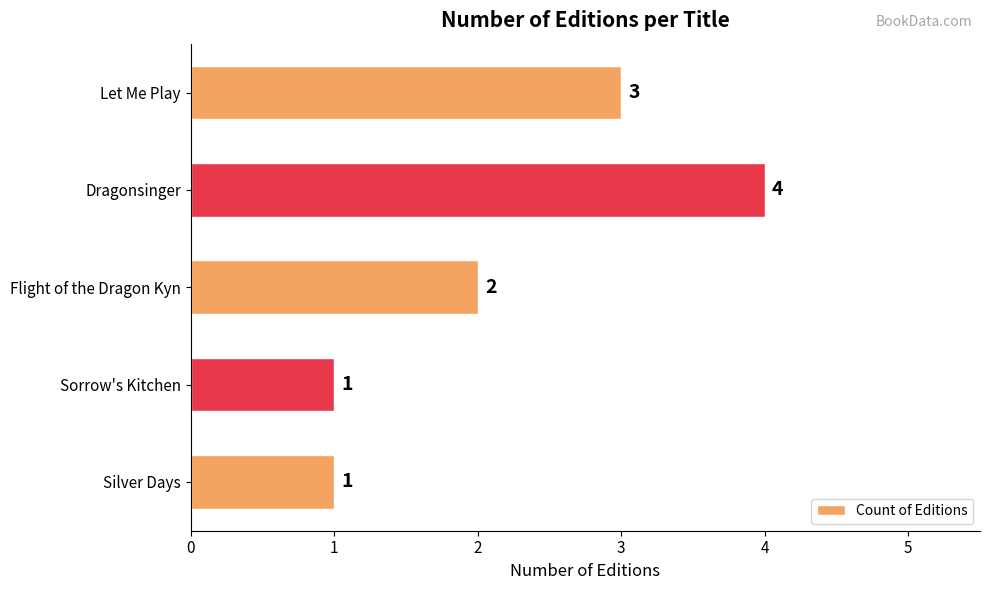

Reading top to bottom, list all the values displayed in this chart.

3	4	2	1	1